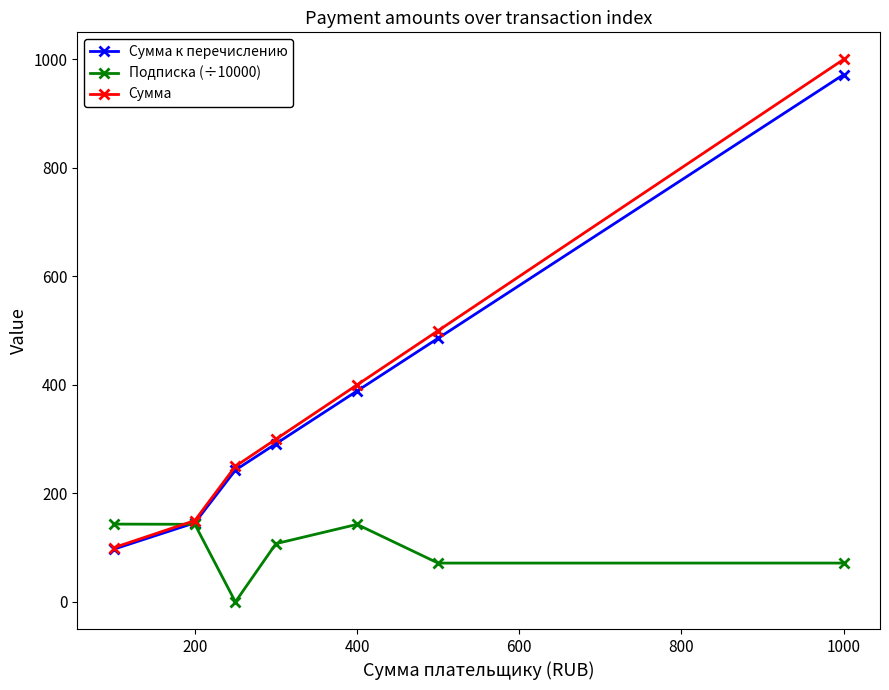

Does the chart display data point markers on the line(s)?

Yes